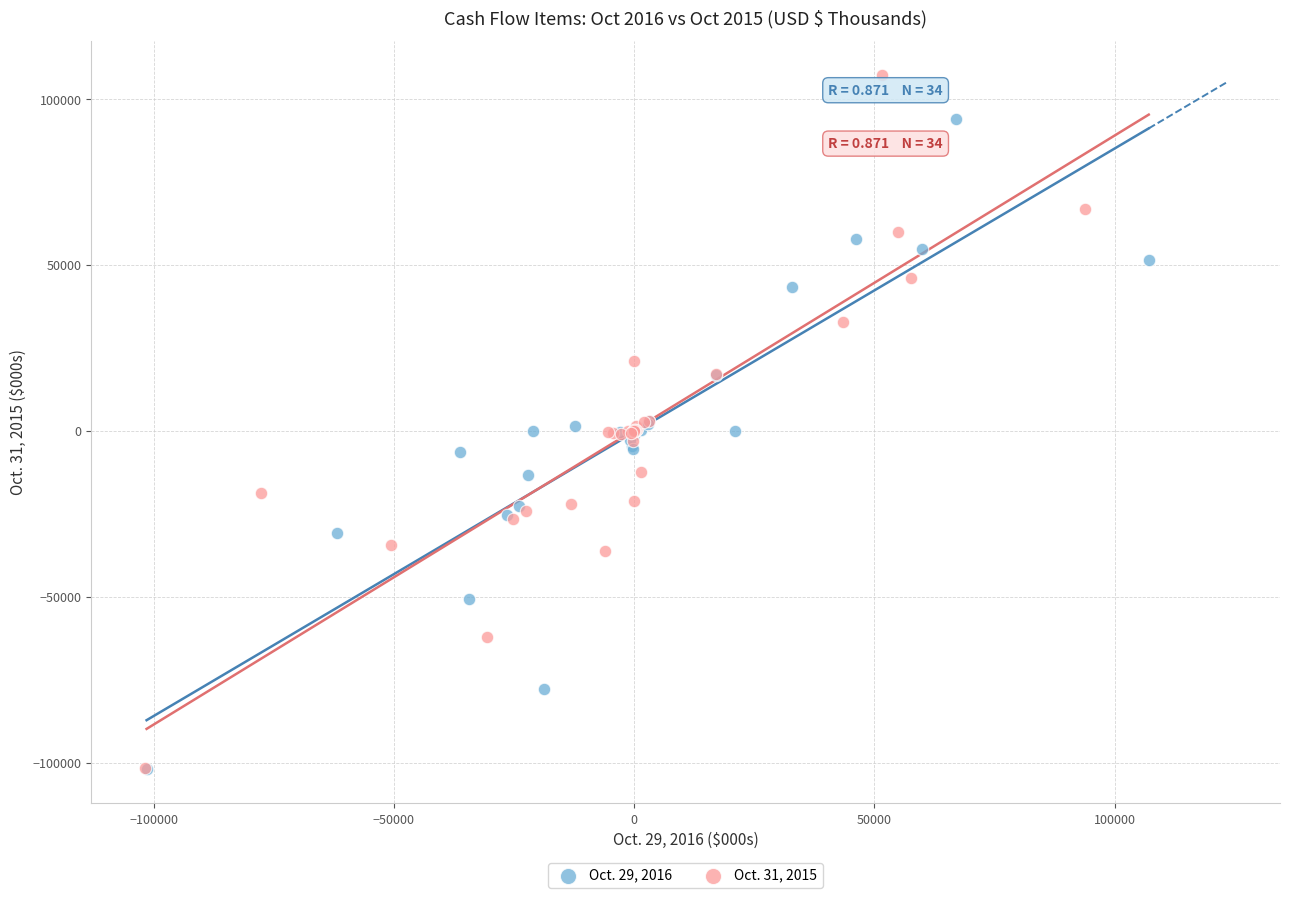

Which series reaches the maximum Y coordinate?

Oct. 31, 2015